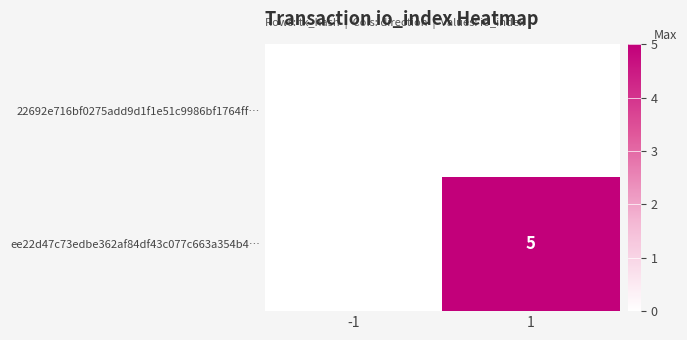

Is the value of 22692e716bf0275add9d1f1e51c9986bf1764ff… at -1 greater than the value of ee22d47c73edbe362af84df43c077c663a354b4… at 1?

No